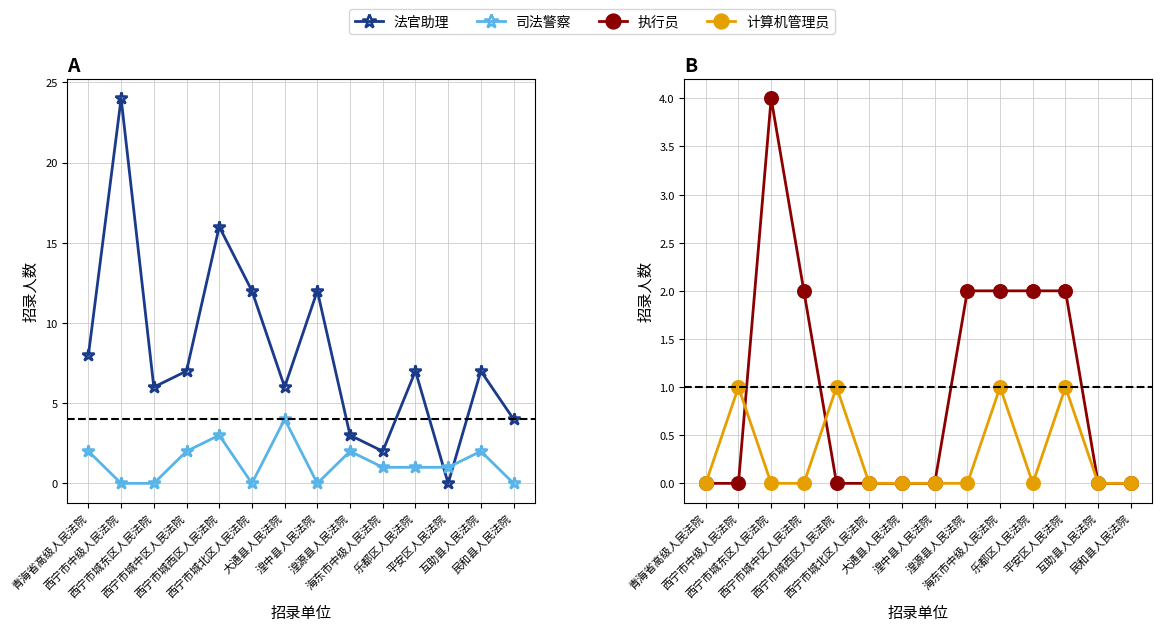

Is this an area chart (filled region under the line)?

No